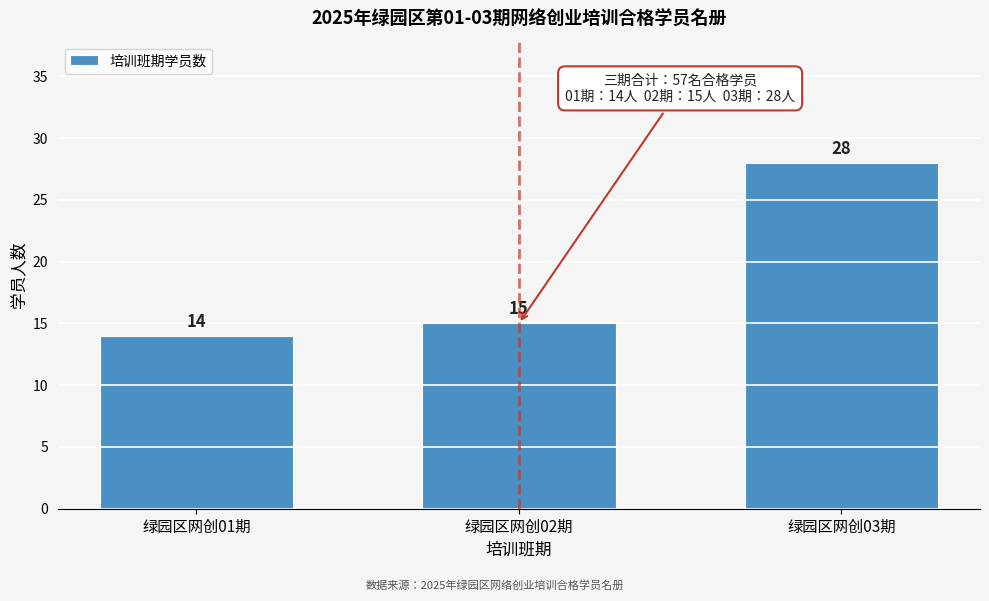

Reading left to right, what are all the values shown in this chart?

14	15	28